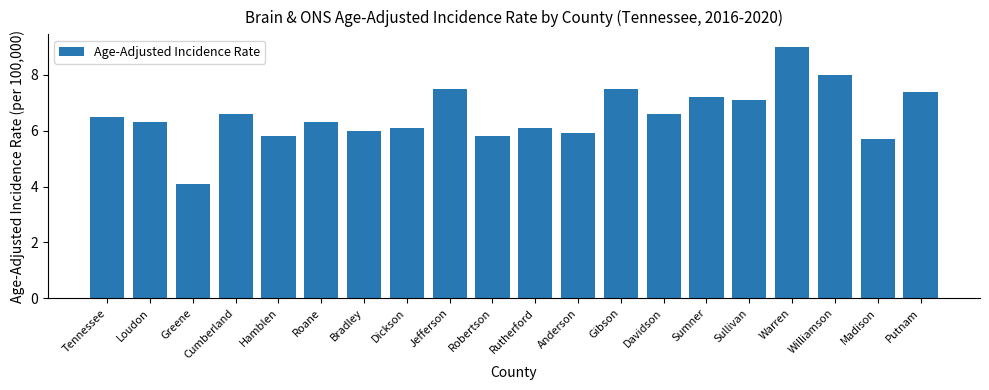

The chart shows a value of 2.1 at Loudon. True or false?

False